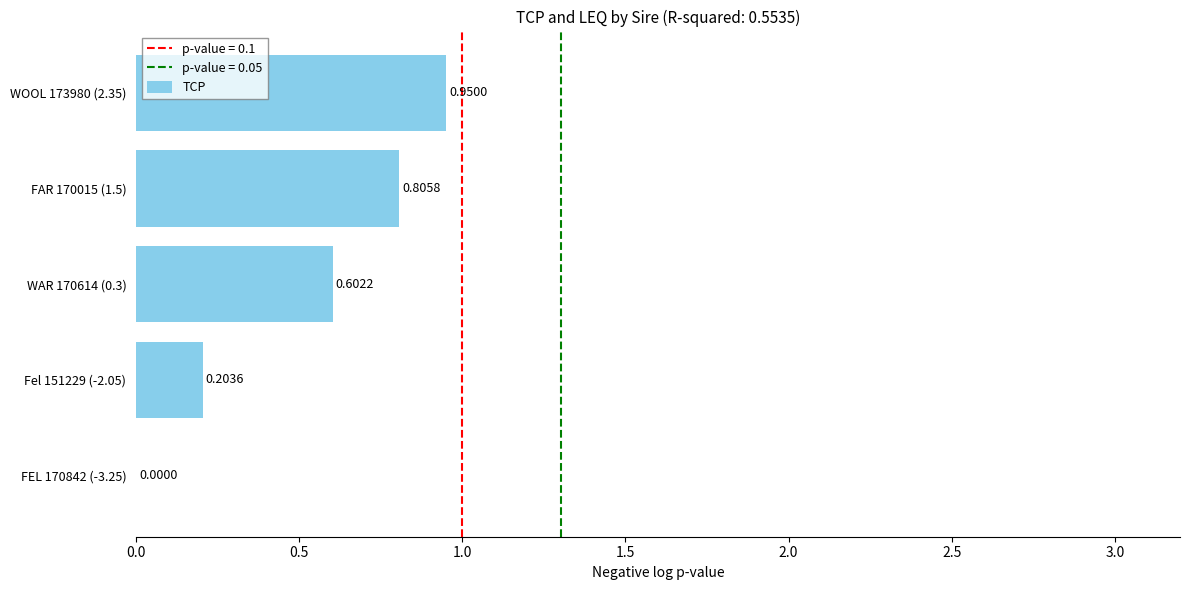

What is the sum of all values?

2.6